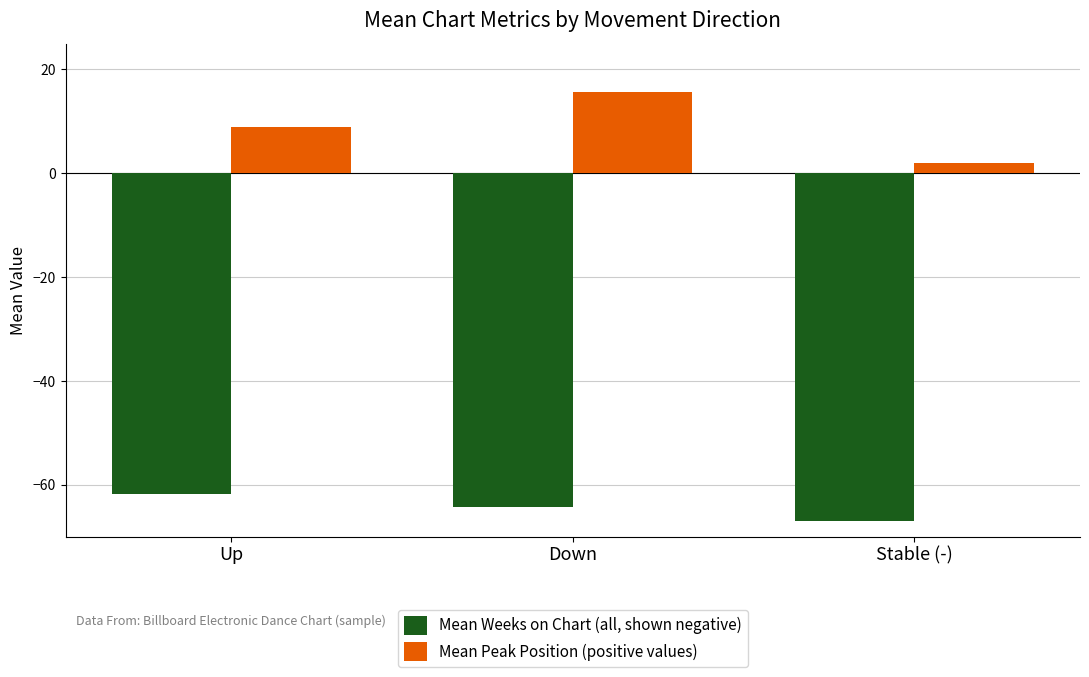

Which category has the lowest value across all series?

Stable (-)